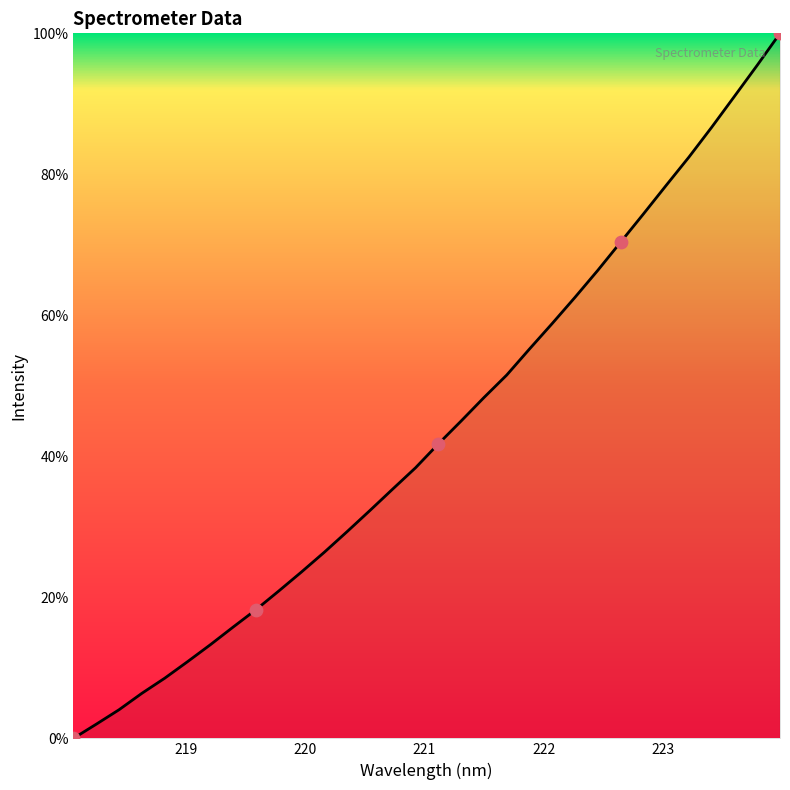

What is the difference between the maximum and minimum values?

100.0